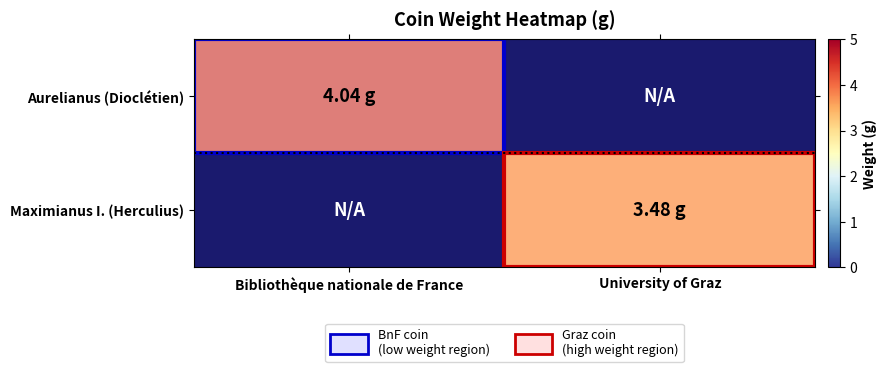

How many data points does each series have?

2